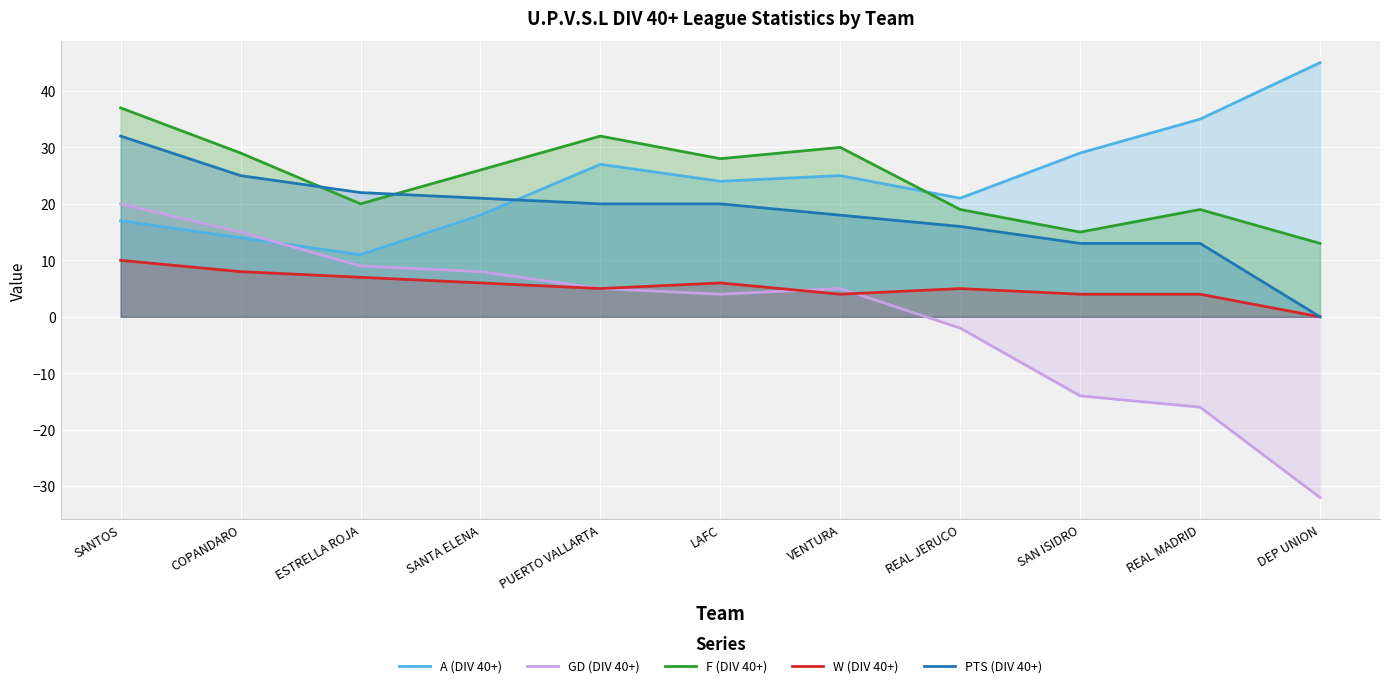

How many interior local peaks does the GD (DIV 40+) series have?

1